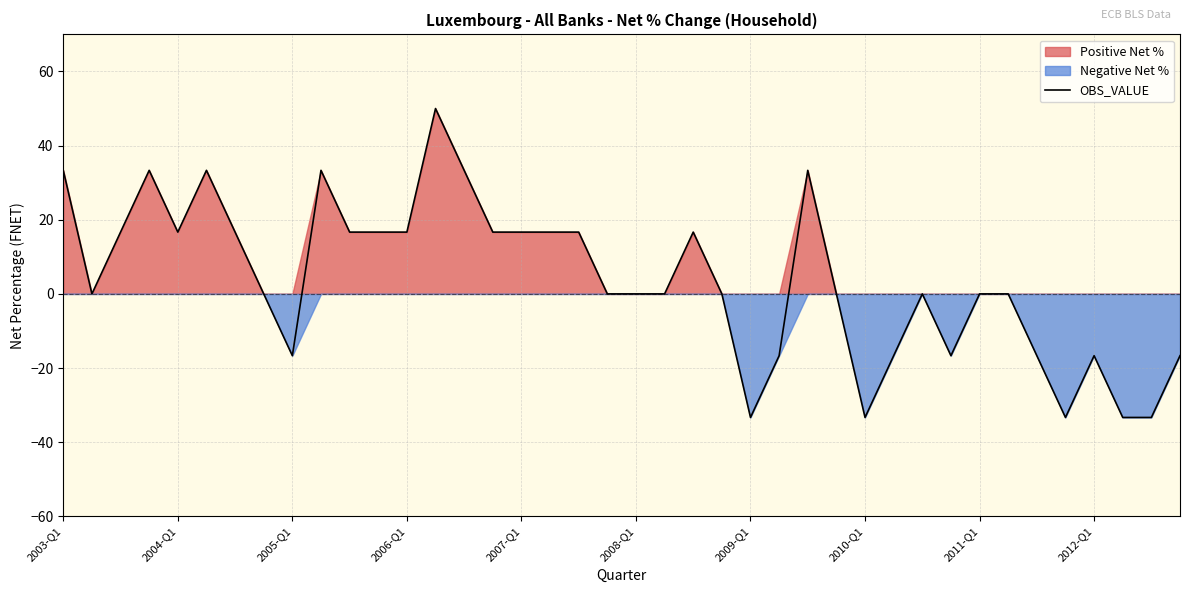

How many series are shown in this chart?

1